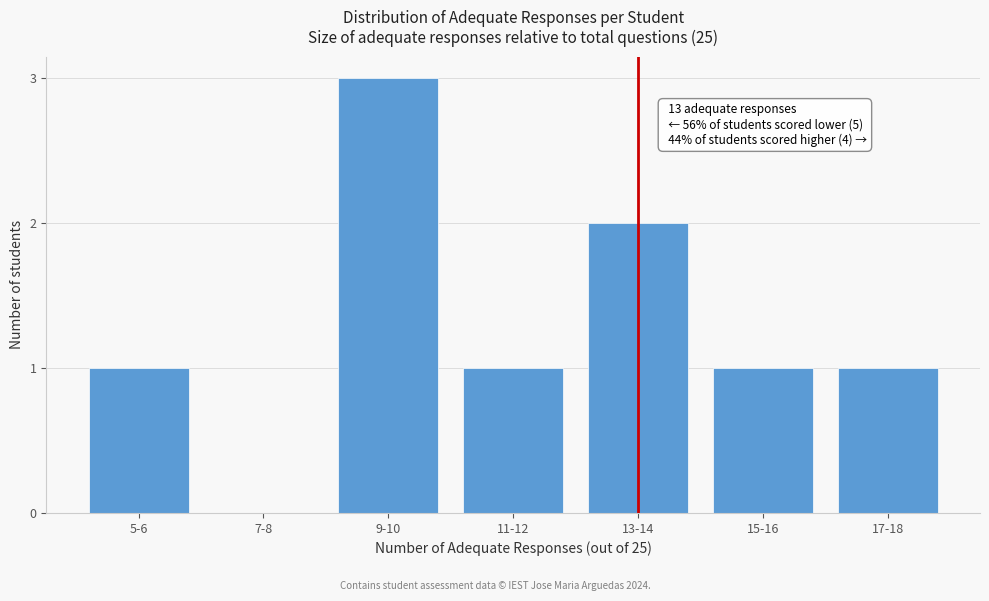

Reading right to left, list all the values displayed in this chart.

17-18=1	15-16=1	13-14=2	11-12=1	9-10=3	7-8=0	5-6=1